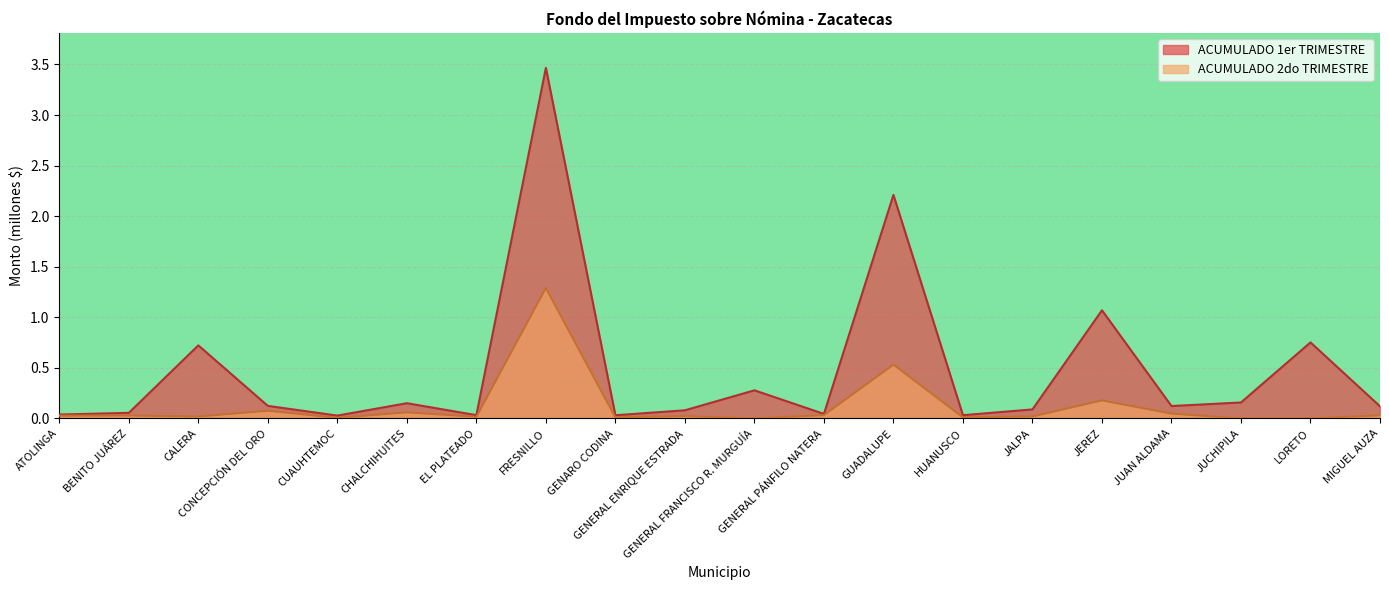

Which series has the largest range (max minus min)?

ACUMULADO 1er TRIMESTRE